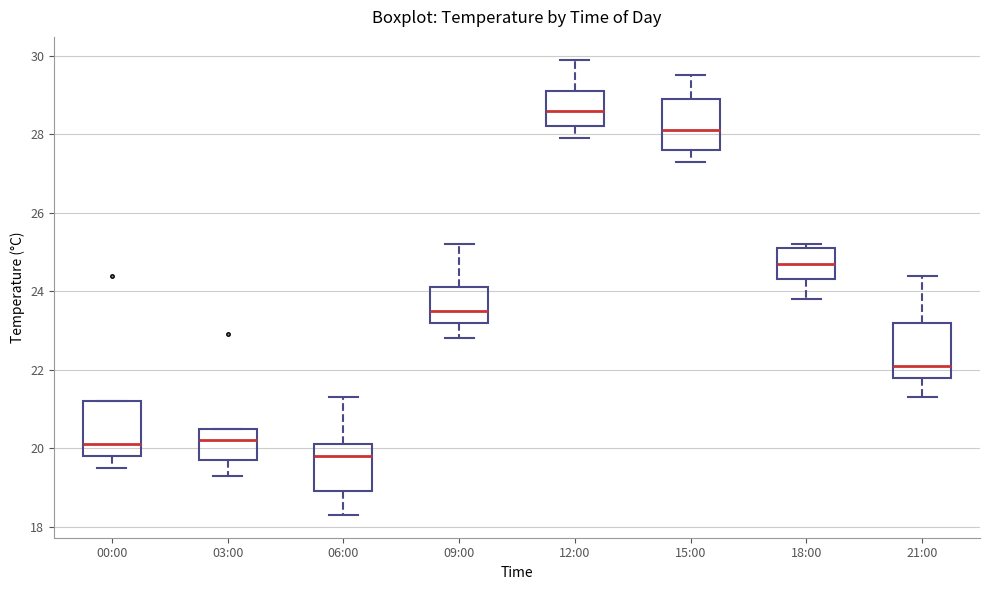

Reading left to right, read every box against the y-axis: the position of its median line, the range the box covers, and the ends of its whiskers. The values are not printed on the chart, so give them approximately, as read against the axis.

00:00: median 20.2, box 19.8 to 21.2, whiskers 19.6 to 21.2
03:00: median 20.2, box 19.8 to 20.6, whiskers 19.4 to 20.6
06:00: median 19.8, box 19.0 to 20.2, whiskers 18.4 to 21.4
09:00: median 23.6, box 23.2 to 24.2, whiskers 22.8 to 25.2
12:00: median 28.6, box 28.2 to 29.2, whiskers 28.0 to 30.0
15:00: median 28.2, box 27.6 to 29.0, whiskers 27.4 to 29.6
18:00: median 24.8, box 24.4 to 25.2, whiskers 23.8 to 25.2 (just above the box's upper edge)
21:00: median 22.2, box 21.8 to 23.2, whiskers 21.4 to 24.4